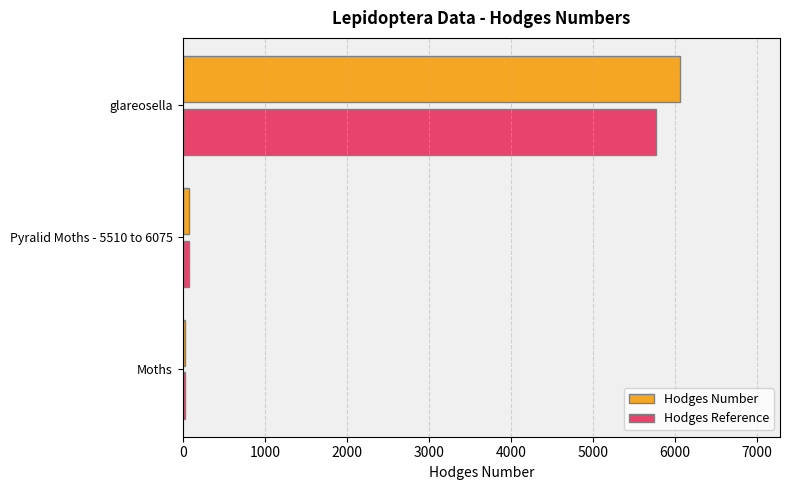

Is the value of Hodges Reference at Pyralid Moths - 5510 to 6075 greater than the value of Hodges Number at glareosella?

No